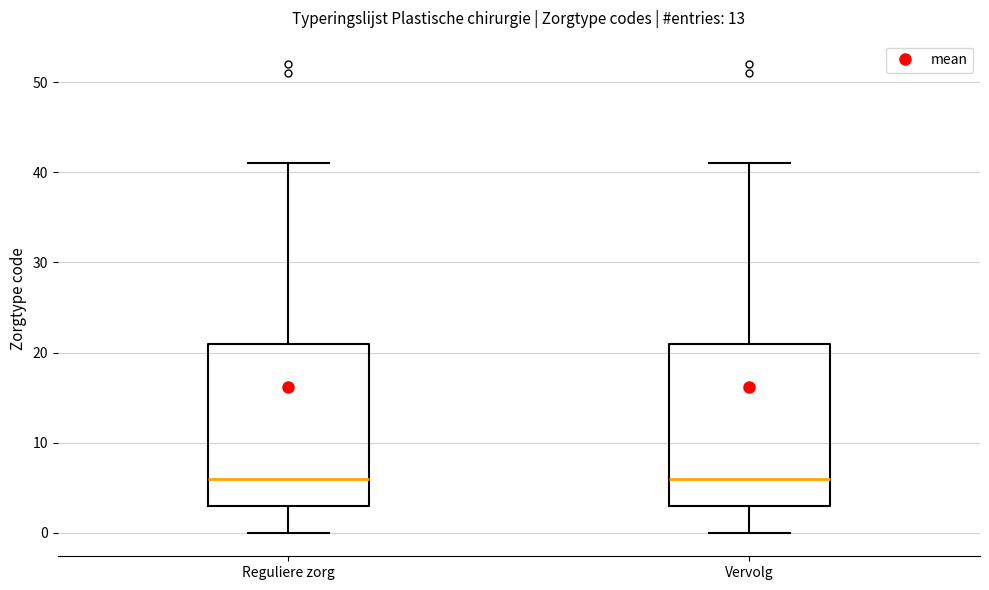

Reading left to right, transcribe this box plot: for each box, give where its median line is, the range the box spans, and where its two whiskers end, as read against the y-axis. The values are not printed on the chart, so give them approximately, as read against the axis.

Reguliere zorg: median 6, box 3 to 21, whiskers 0 to 41
Vervolg: median 6, box 3 to 21, whiskers 0 to 41